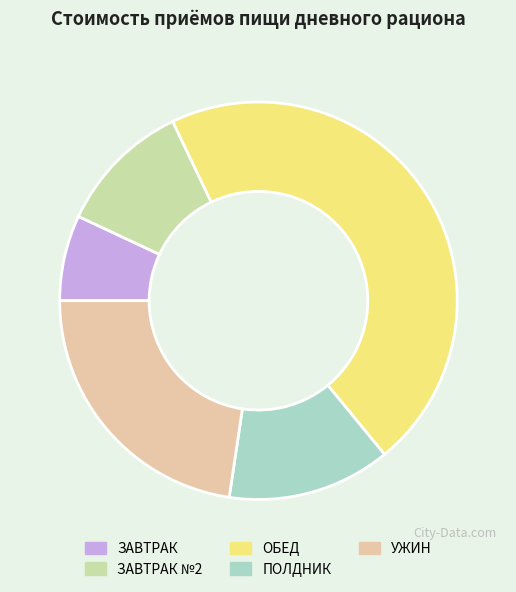

Count the number of slices in the pie.

5